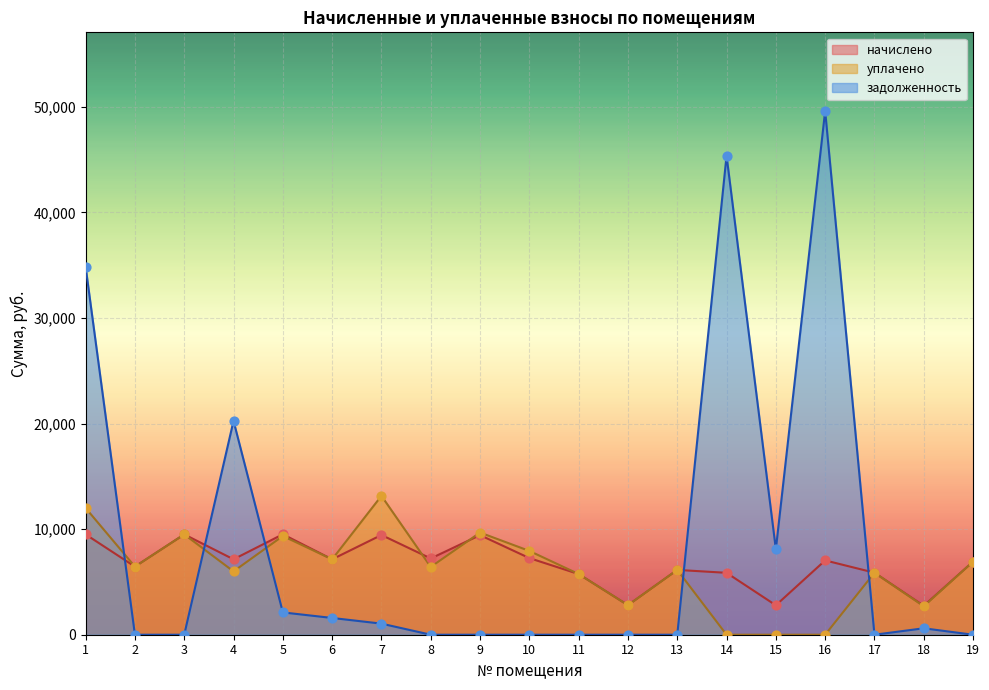

At which category is the sum across all series the highest?

16